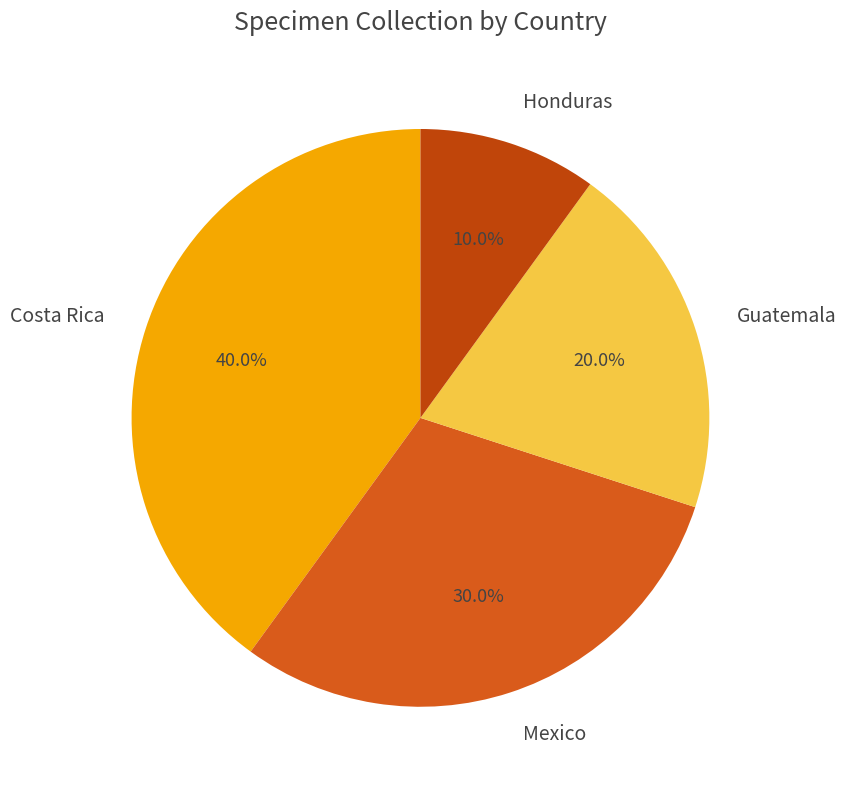

How many segments does this pie chart have?

4